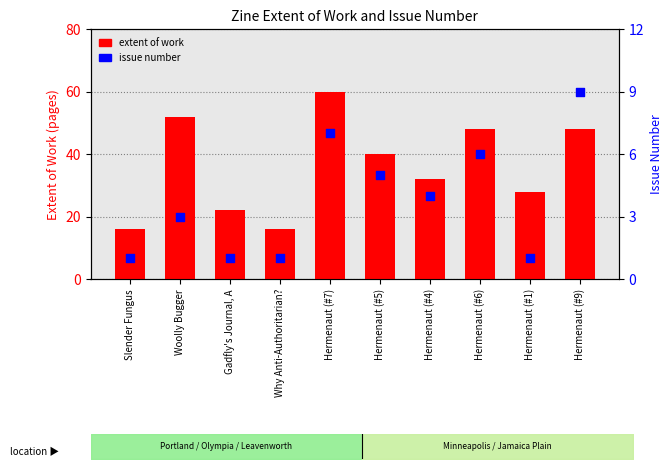

At how many categories does at least one series exceed 8?

10